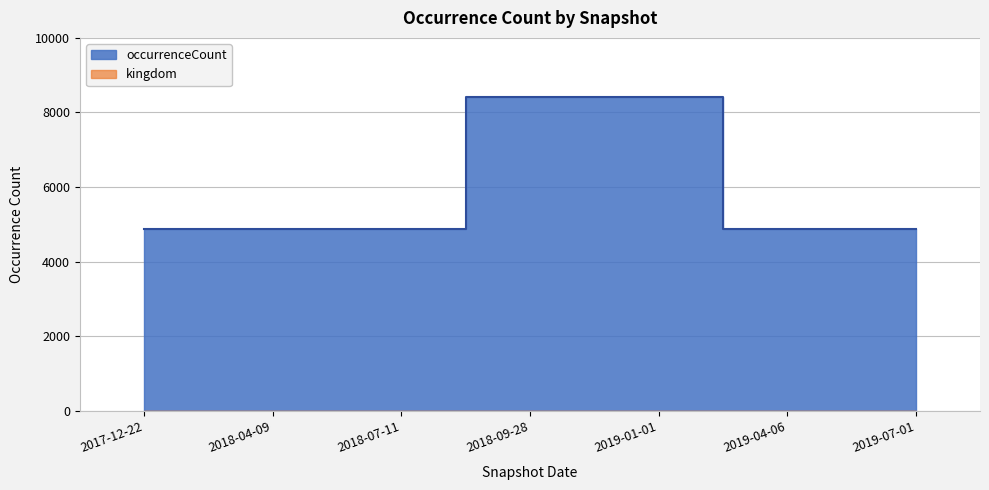

Rank the categories by value from lowest to highest.

2017-12-22, 2018-04-09, 2018-07-11, 2019-04-06, 2019-07-01, 2018-09-28, 2019-01-01